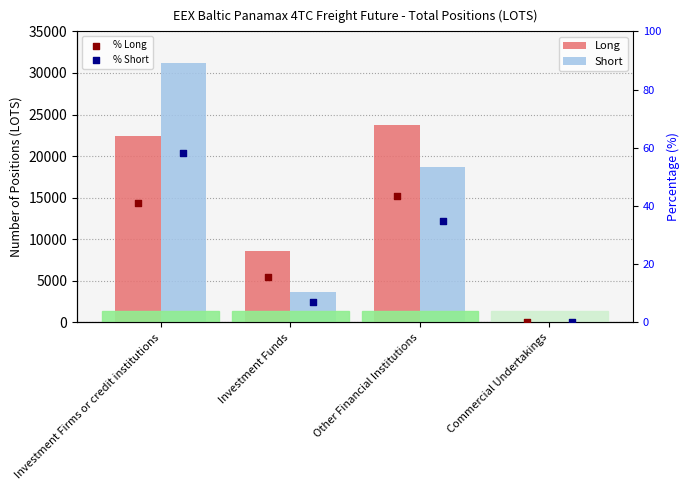

At which category is the sum across all series the highest?

Investment Firms or credit institutions